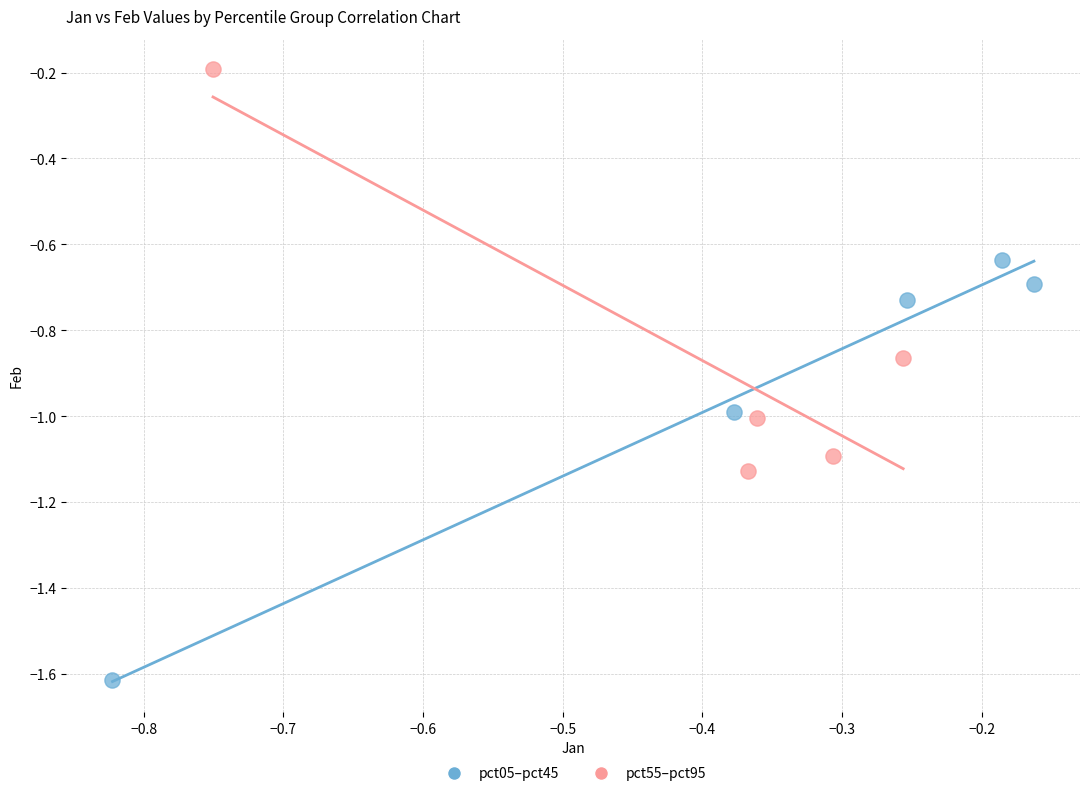

What are all the series names shown in the legend?

pct05–pct45, pct55–pct95